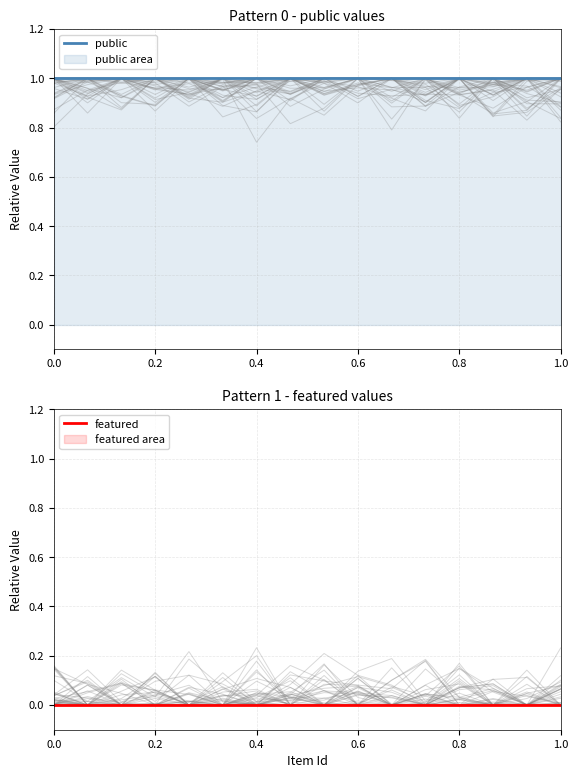

At how many categories does at least one series exceed 0?

16